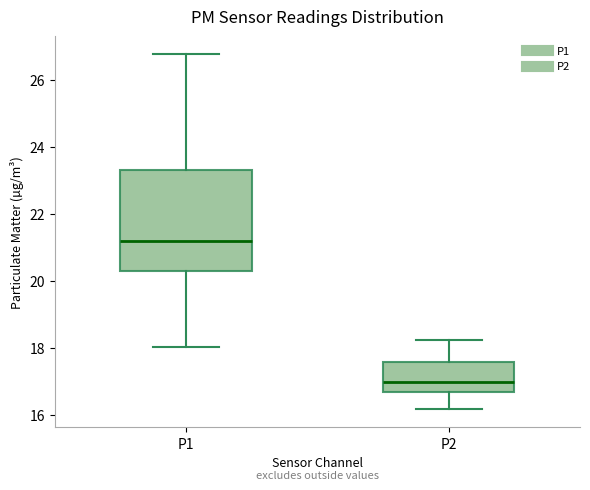

Reading left to right, transcribe this box plot: for each box, give where its median line is, the range the box spans, and where its two whiskers end, as read against the y-axis. The values are not printed on the chart, so give them approximately, as read against the axis.

P1: median 21.2, box 20.2 to 23.4, whiskers 18.0 to 26.8
P2: median 17.0, box 16.6 to 17.6, whiskers 16.2 to 18.2